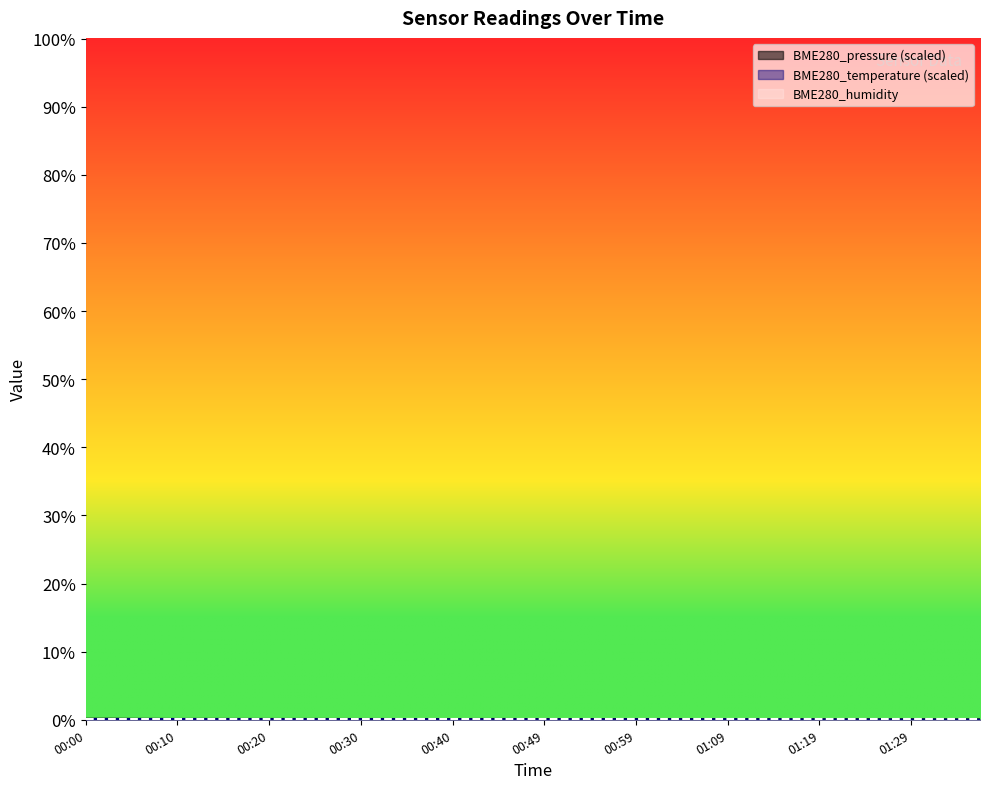

True or false: BME280_temperature and BME280_pressure cross at least once.

True